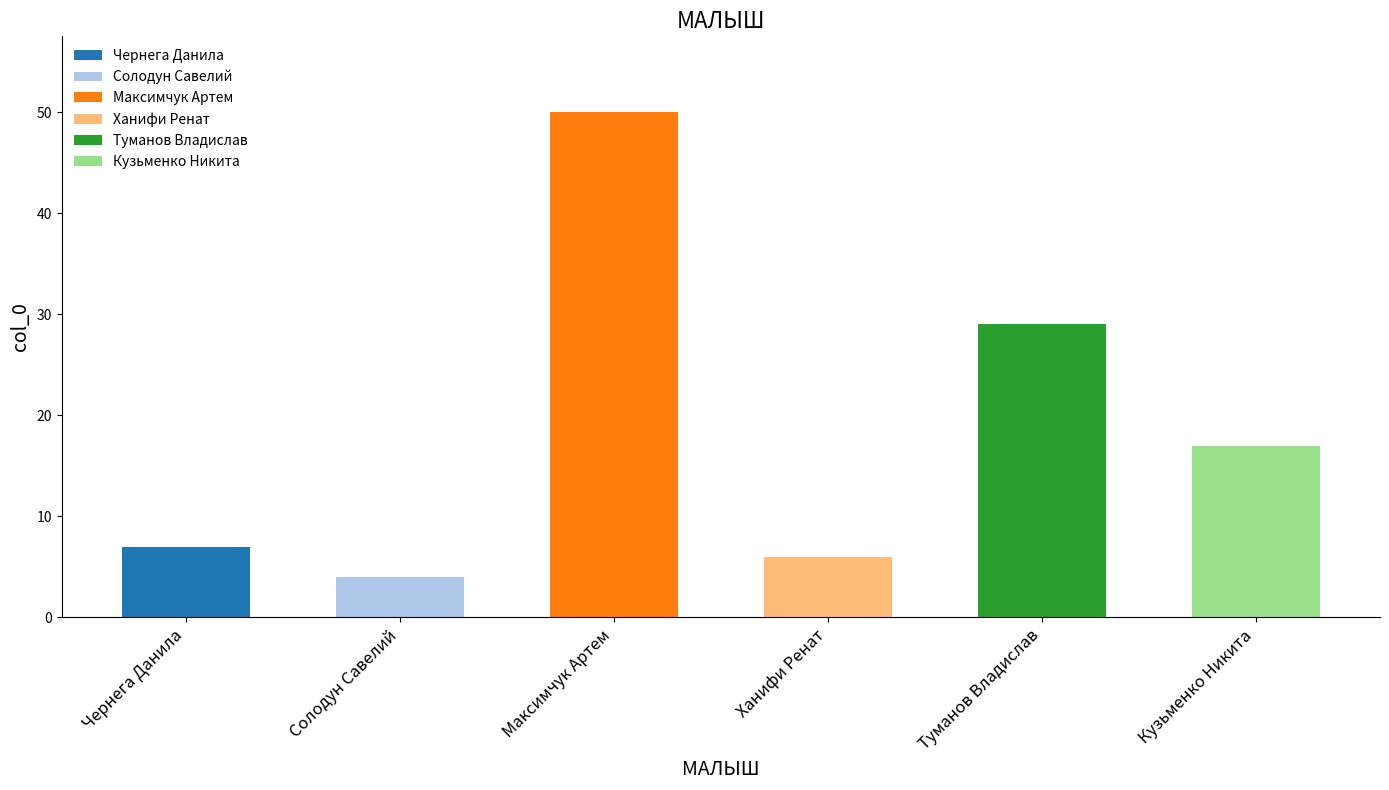

What is the value of the 2nd bar from the left?

4